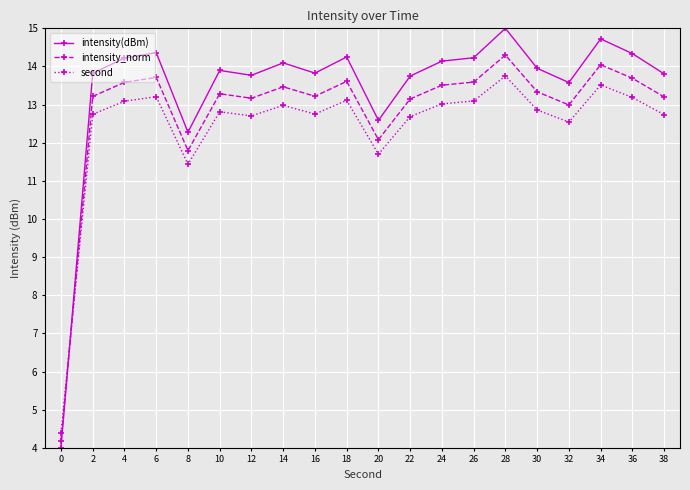

At which label is intensity_norm closest to 9?

8